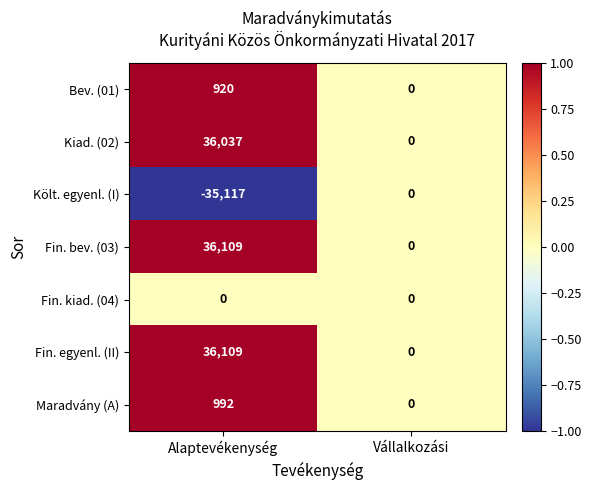

The Költ. egyenl. (I) series shows 0 at Vállalkozási. True or false?

True